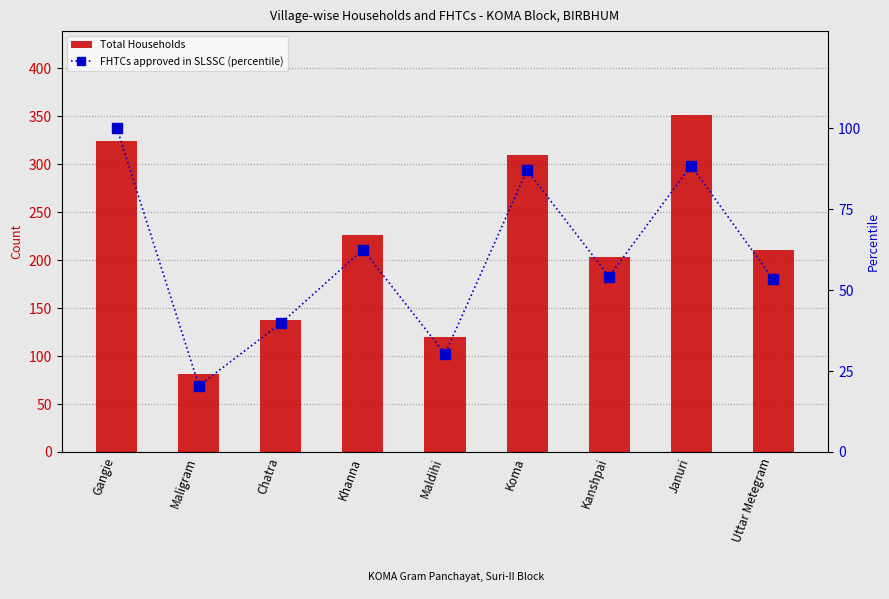

At which label does FHTCs approved in SLSSC (percentile) reach its minimum?

Maligram